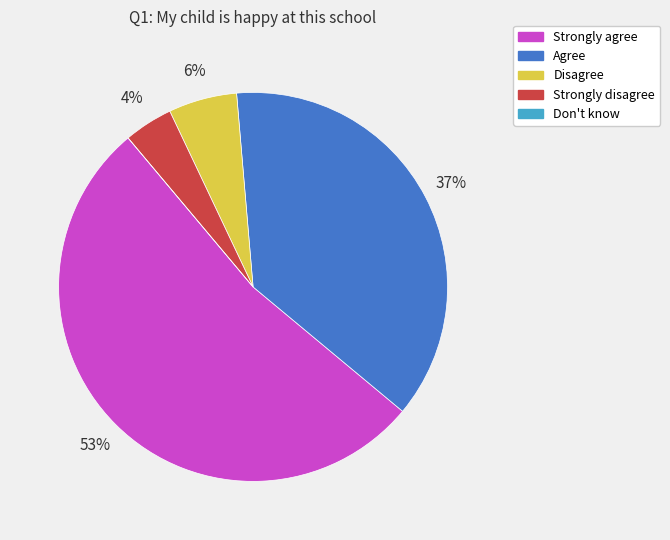

Combined, do Strongly agree and Agree account for over 50%?

Yes